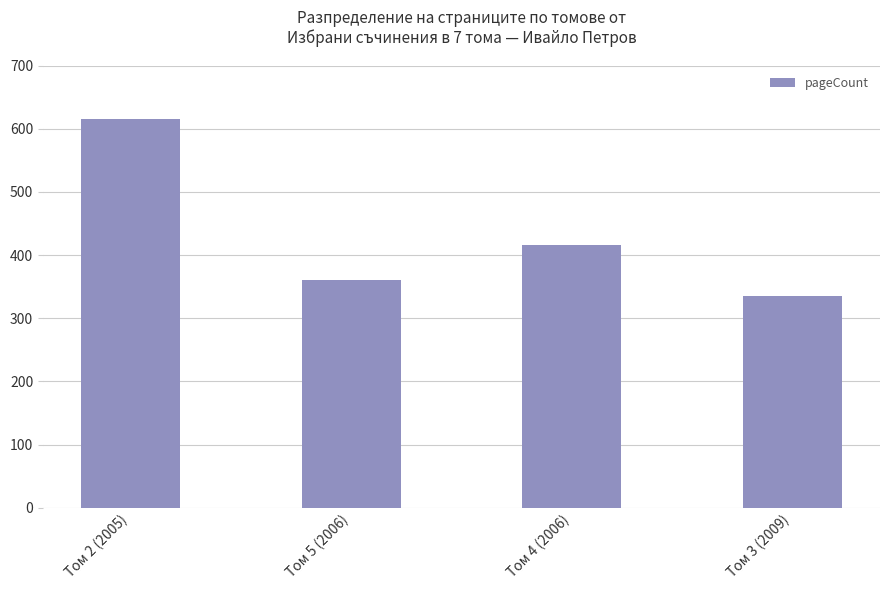

Where is the data nearest to the value 476?

Том 4 (2006)